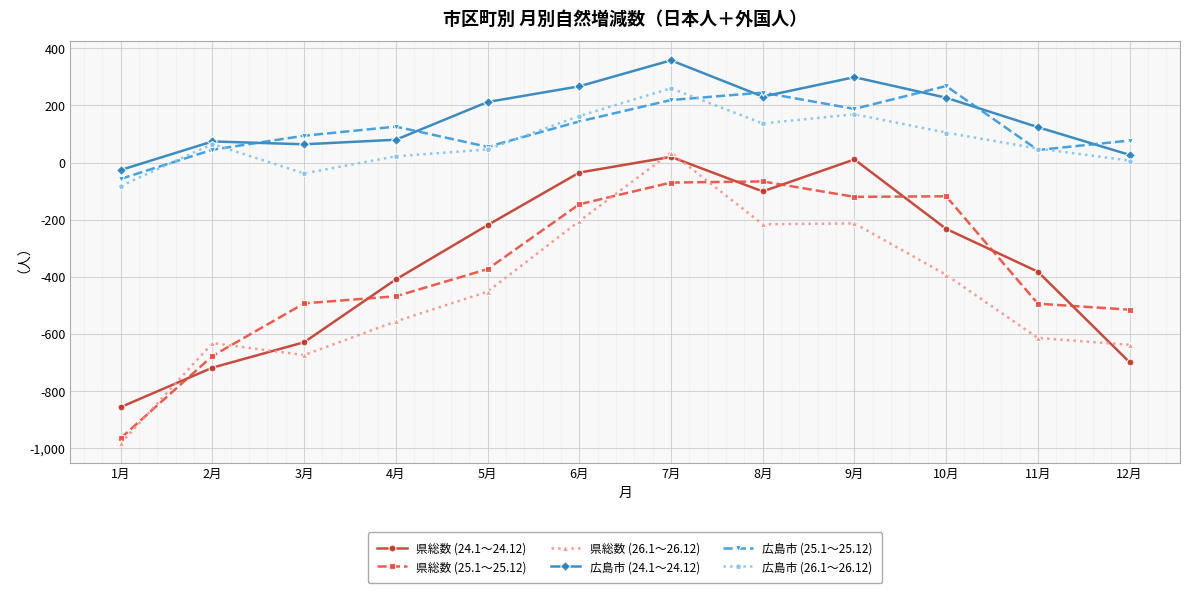

Where does the 県総数 (25.1～25.12) series first go above -373?

6月